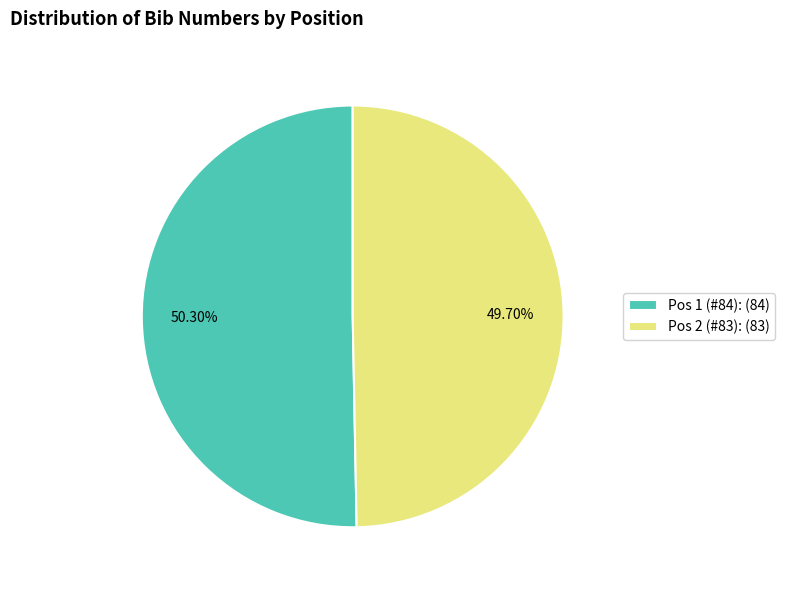

To the nearest percent, what is the average slice percentage?

50%